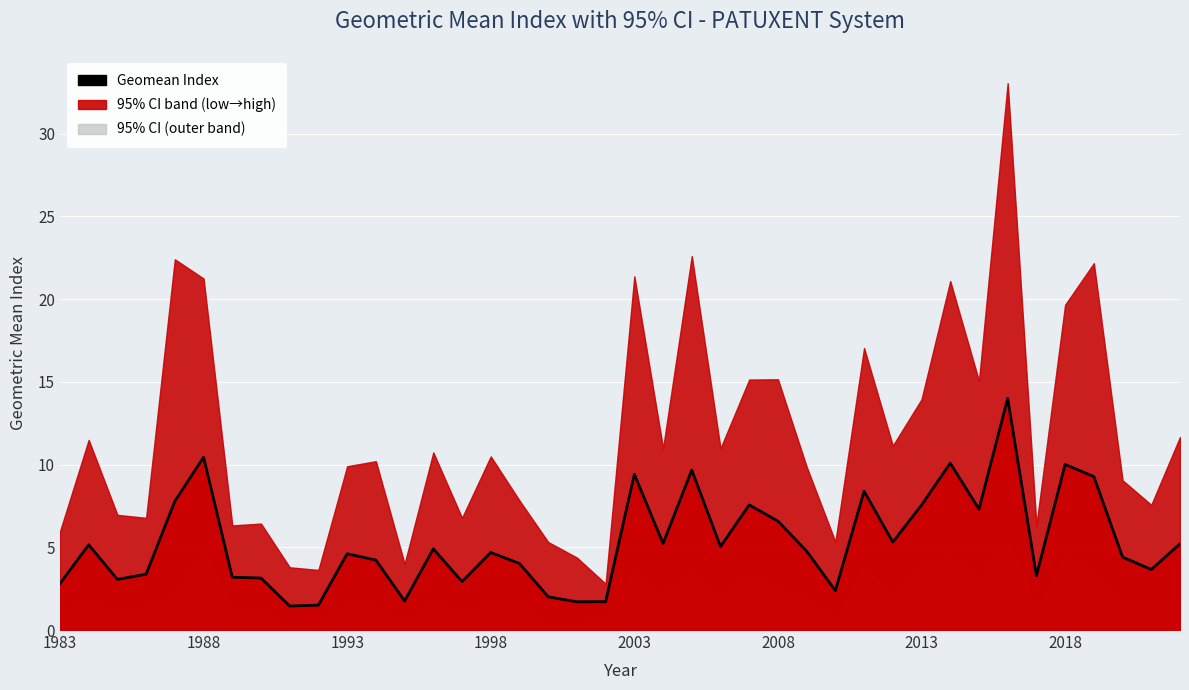

Reading left to right, extract all data points from this chart.

2.8	5.2	3.1	3.4	7.8	10.4	3.2	3.1	1.5	1.5	4.6	4.2	1.8	4.9	2.9	4.7	4.0	2.0	1.7	1.7	9.4	5.2	9.7	5.0	7.6	6.6	4.8	2.4	8.4	5.3	7.5	10.1	7.3	14.0	3.3	10.0	9.3	4.4	3.7	5.2